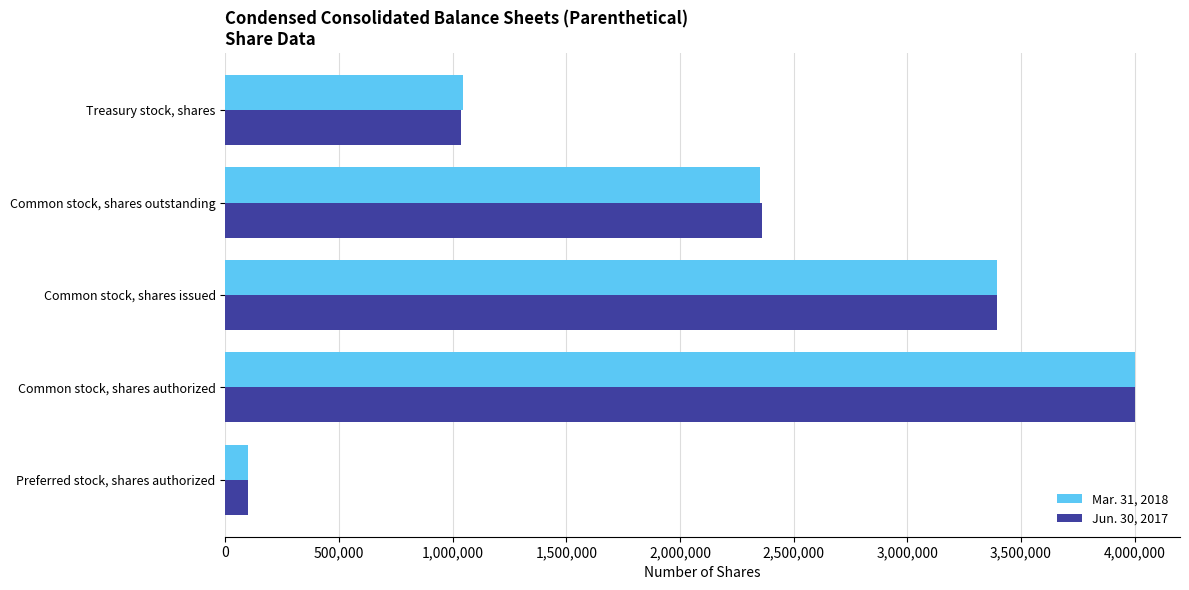

What is the spread (max minus min) of values at Common stock, shares outstanding?

9627